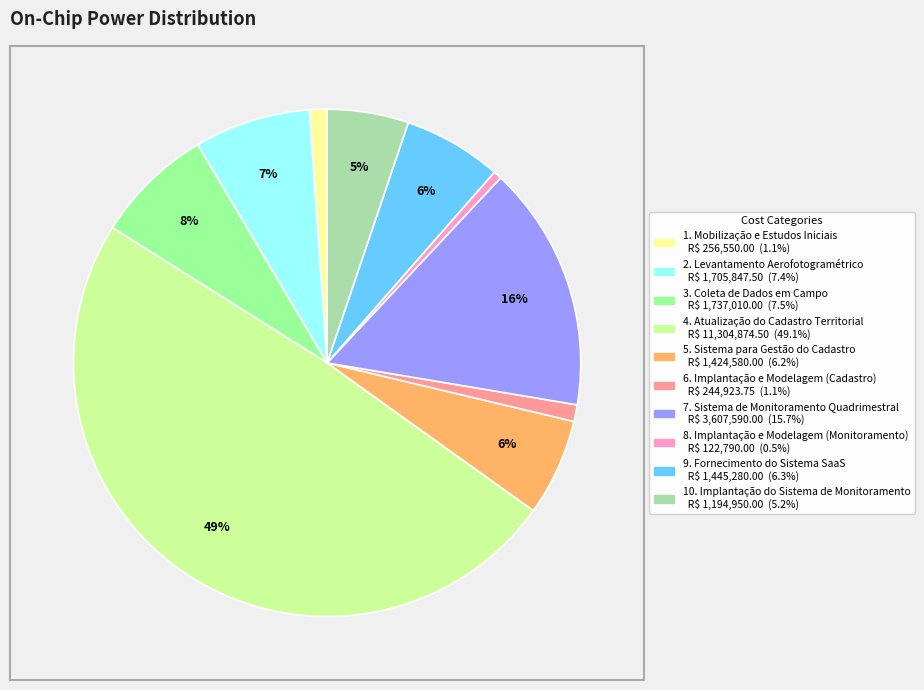

Is the sum of 7. Sistema de Monitoramento Quadrimestral and 8. Implantação e Modelagem (Monitoramento) greater than half?

No